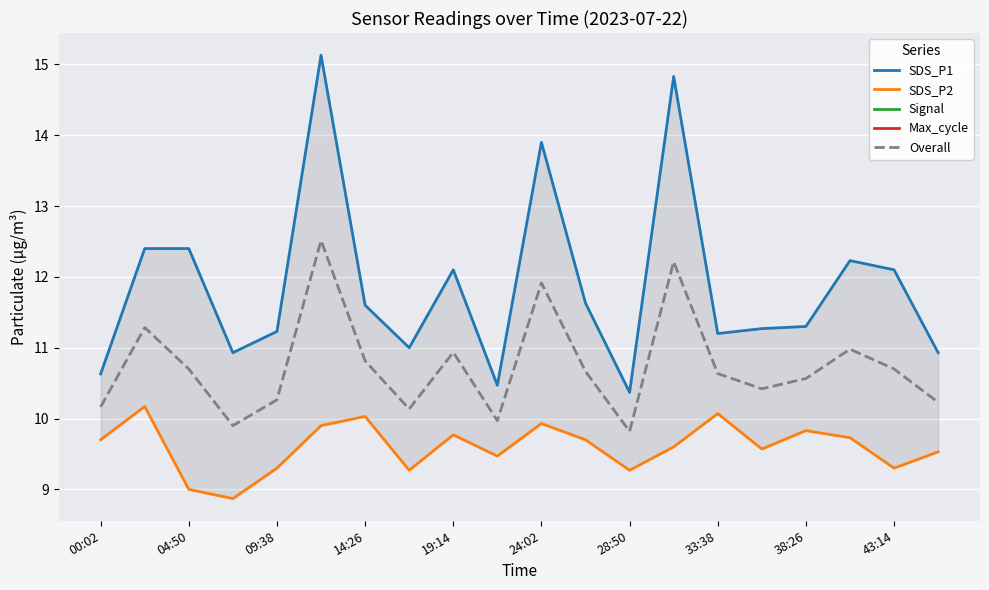

True or false: SDS_P1 and SDS_P2 intersect in this chart.

False